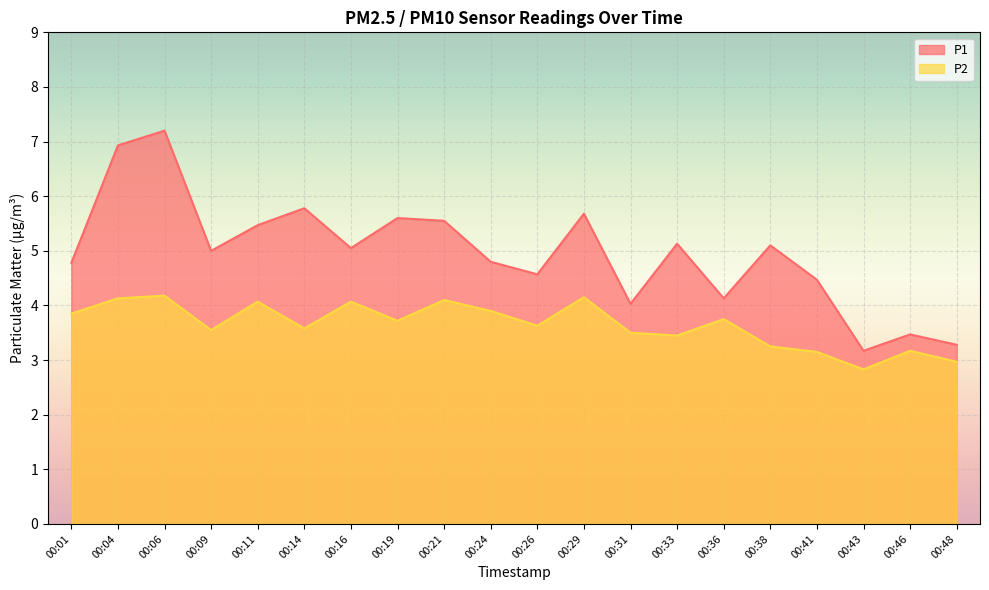

How many lines are shown in the chart?

2